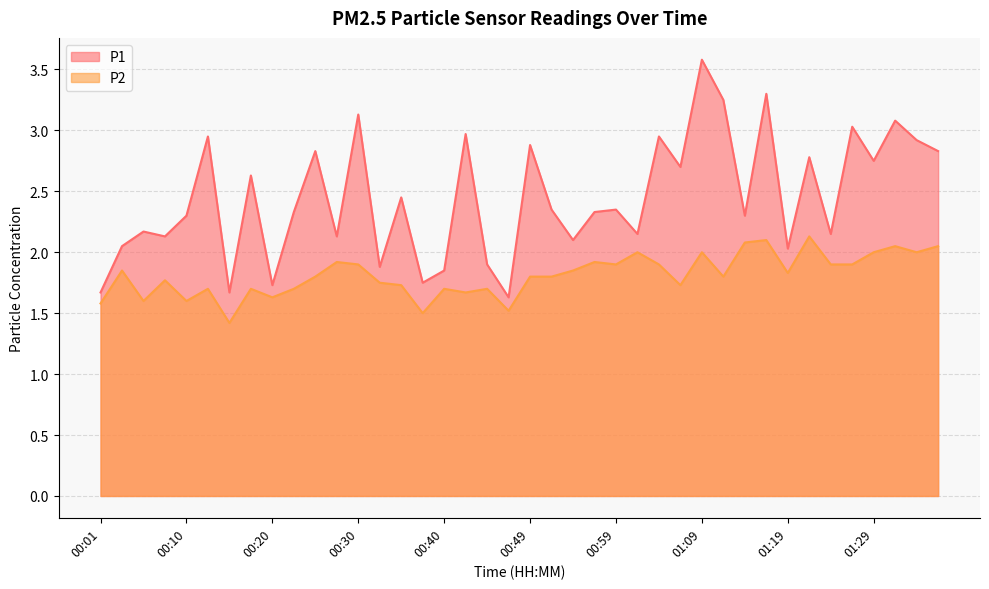

At which category does P1 reach its first local peak?

00:05